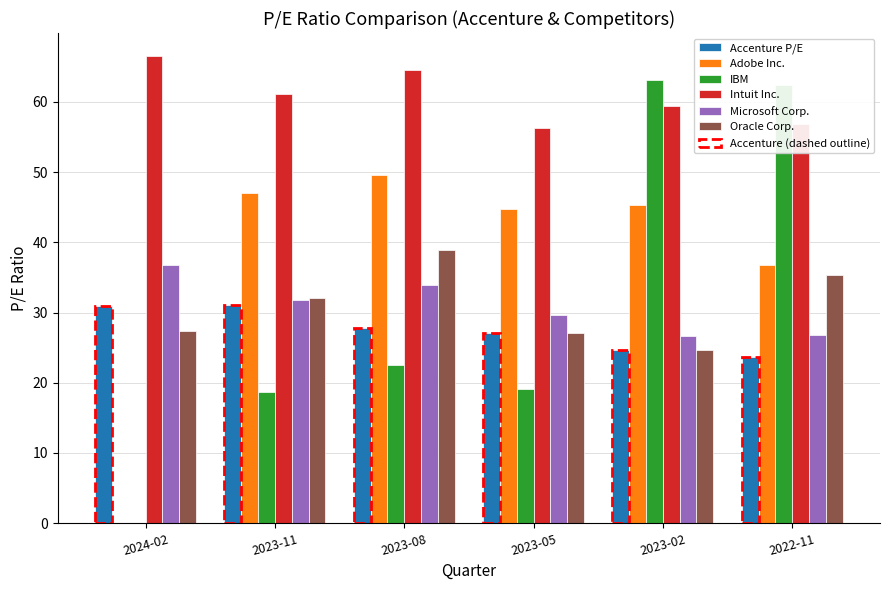

What is the sum of the Microsoft Corp. values at 2023-02 and 2024-02?

63.5